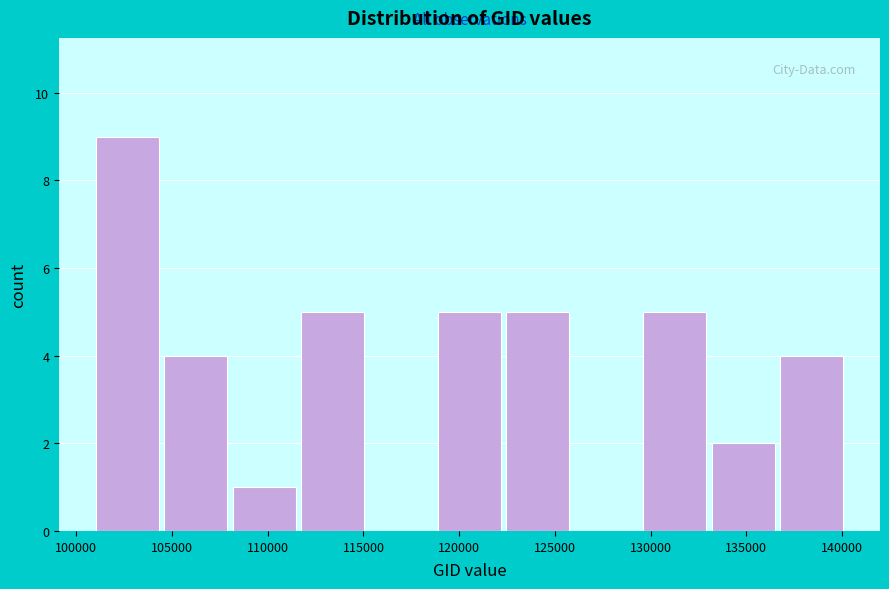

Reading left to right, transcribe this chart: for each bar, give the range it covers on the x-axis and its height. Neither the bar edges nor the heights are printed on the chart, so give them approximately, as read against the axes.

101000 to 104500: 9
104500 to 108000: 4
108000 to 111500: 1
111500 to 115000: 5
115000 to 119000: 0
119000 to 122500: 5
122500 to 126000: 5
126000 to 129500: 0
129500 to 133000: 5
133000 to 136500: 2
136500 to 140000: 4